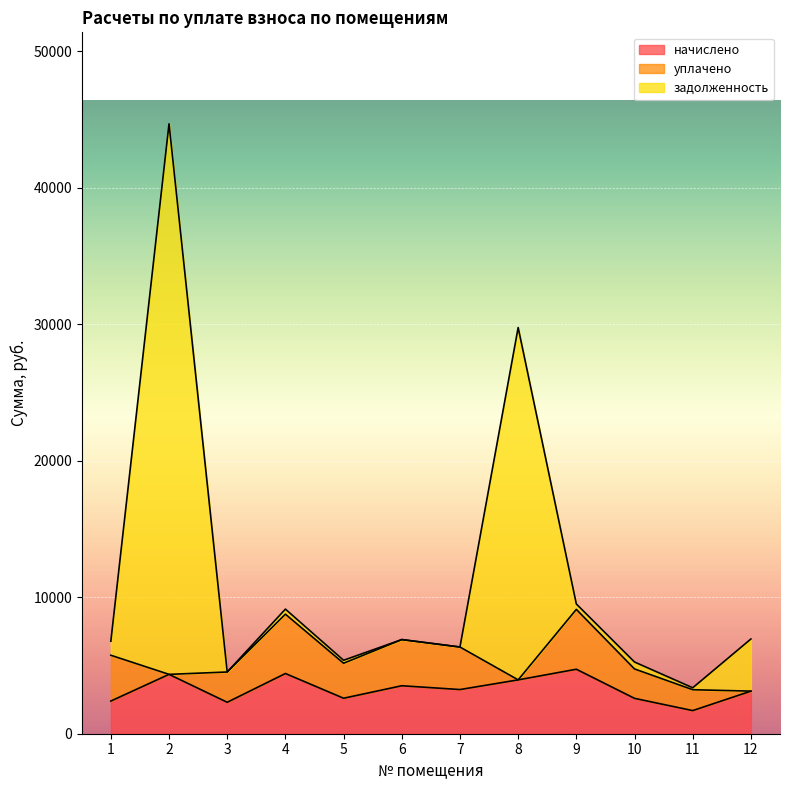

Which series has the largest total across all categories?

задолженность